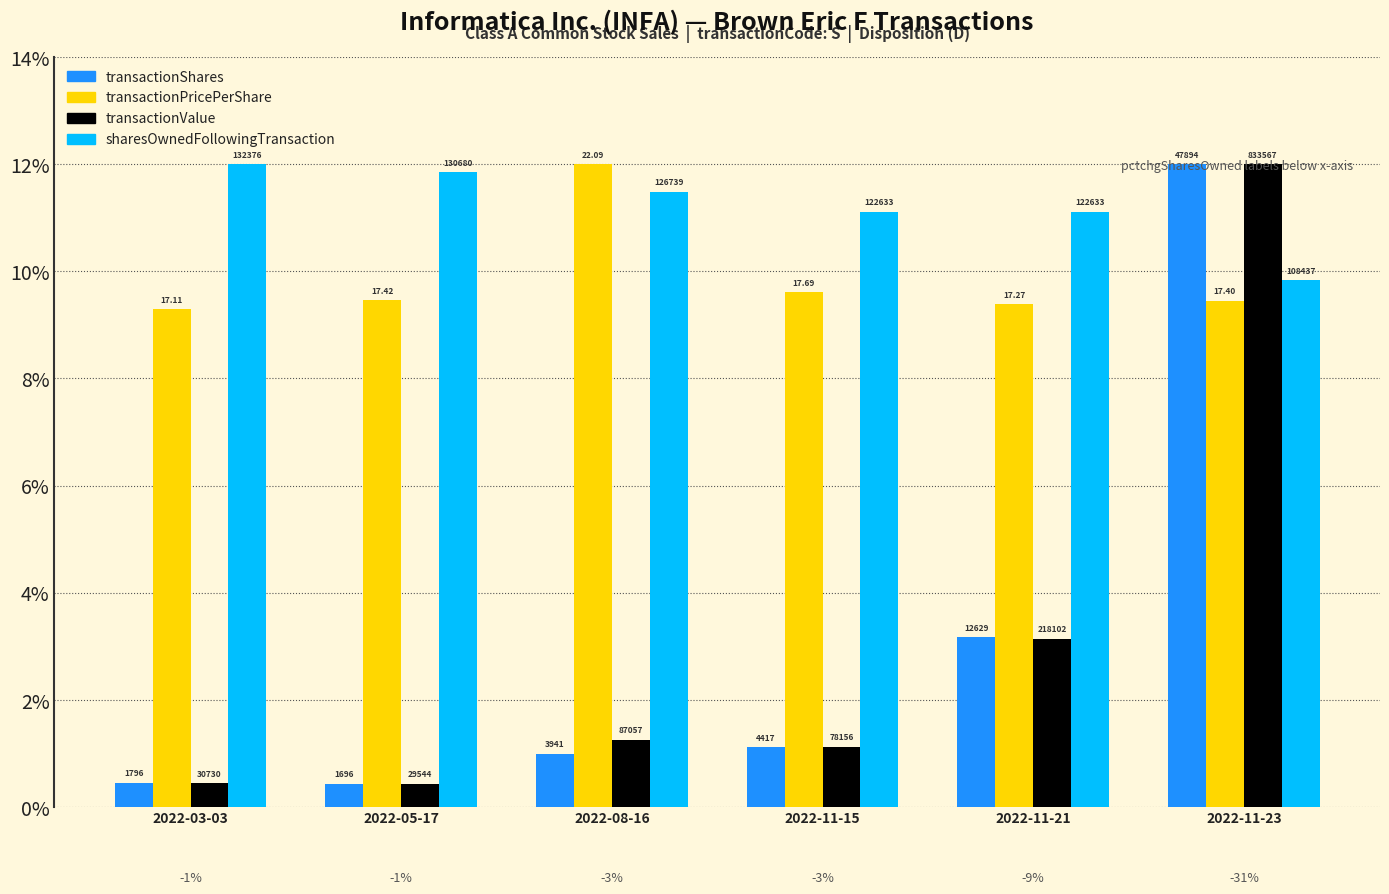

At which label is transactionValue closest to 6?

2022-11-21